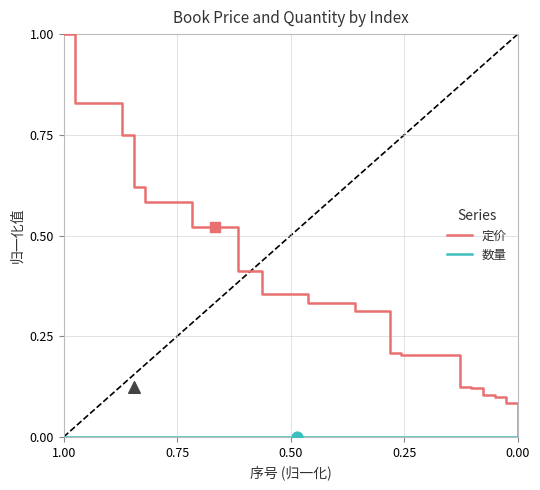

What are all the series names shown in the legend?

定价, 数量